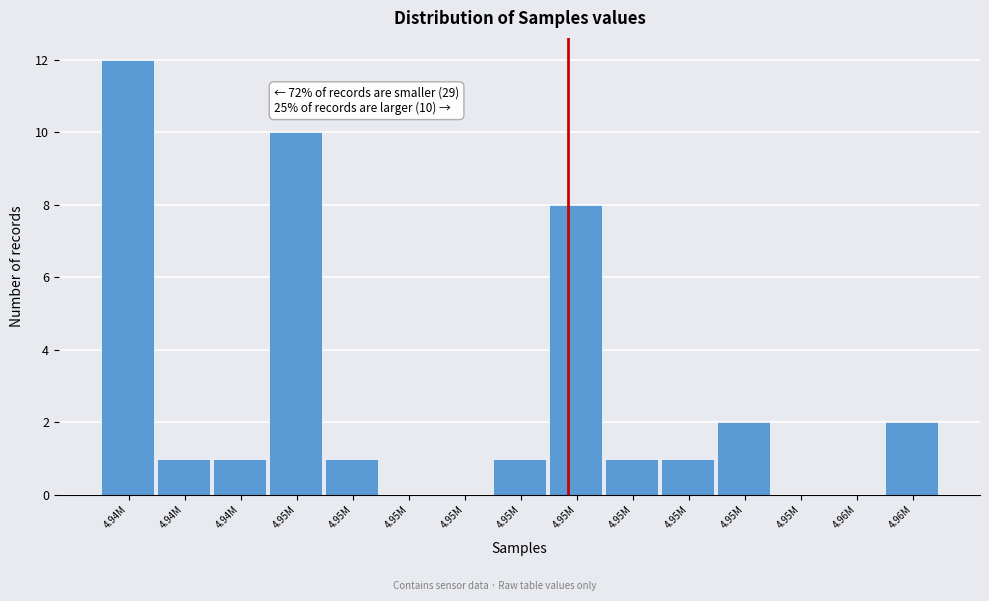

How many categories are shown in the chart?

15